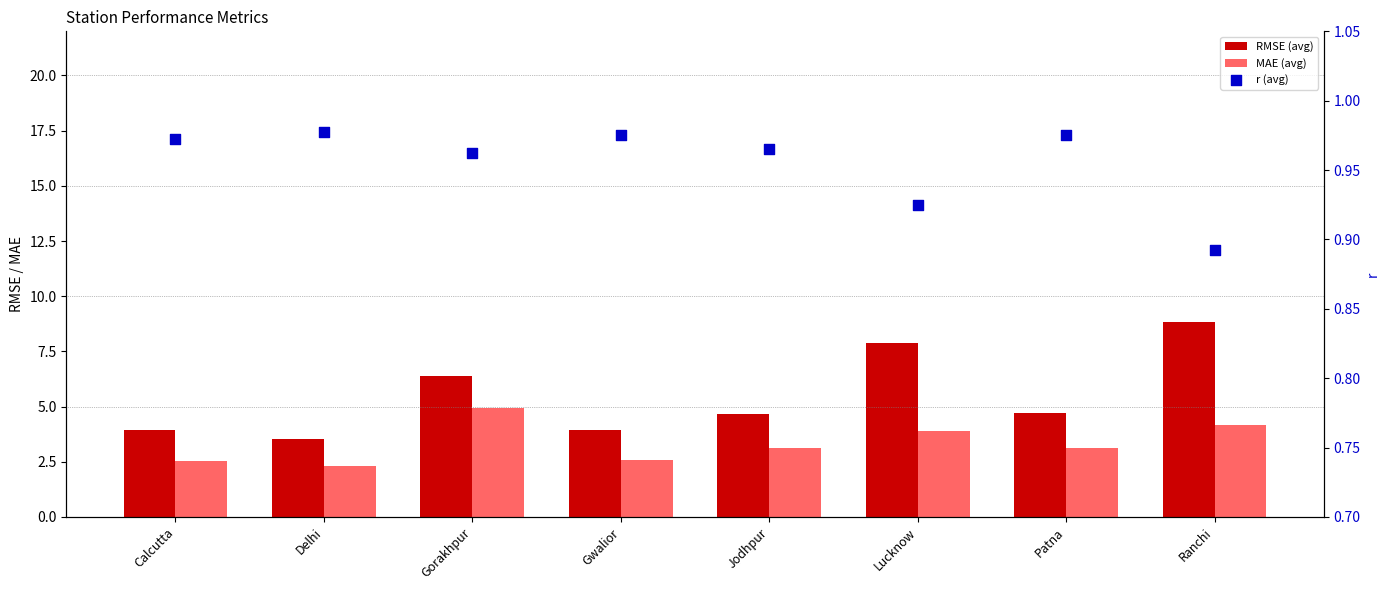

Is the value of MAE (avg) at Gorakhpur greater than the value of RMSE (avg) at Jodhpur?

Yes